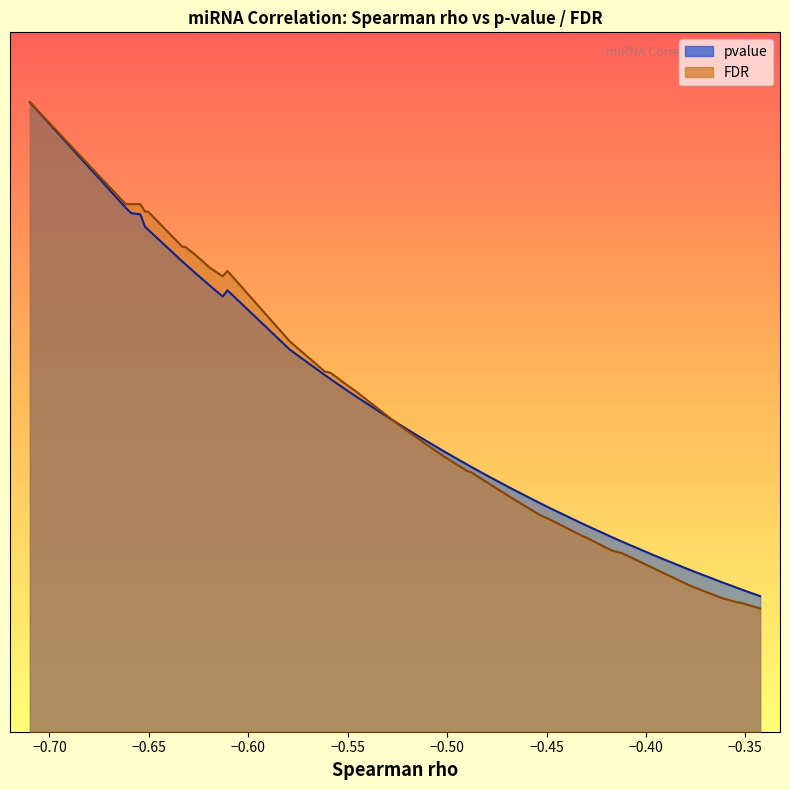

Rank the series by their average value, from highest to lowest.

pvalue (line), FDR (line)